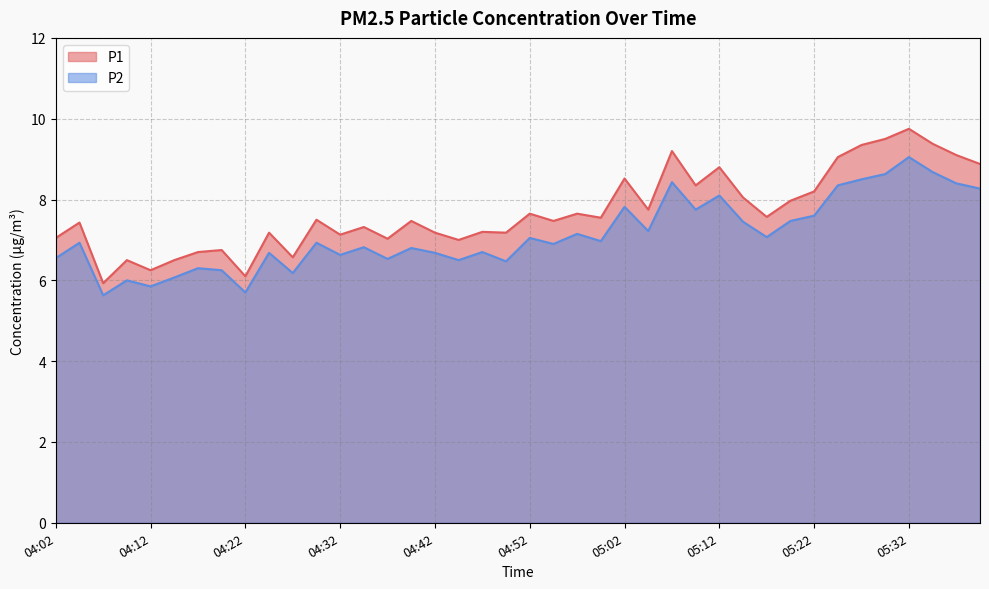

What is the difference between the highest and lowest values at 05:17?

0.5